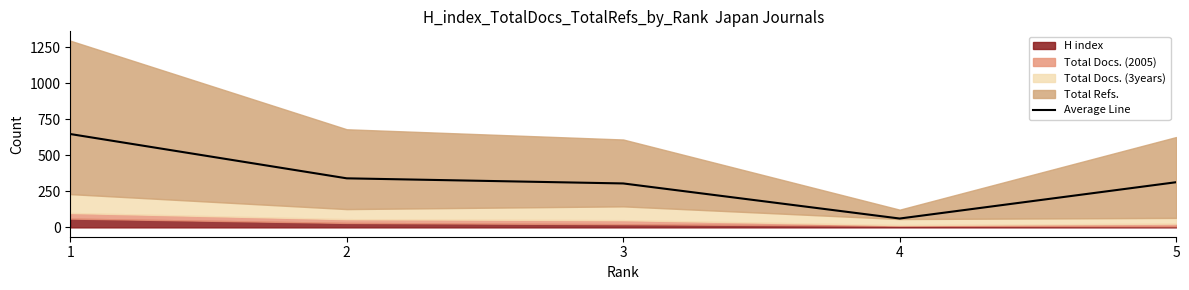

Does the chart display data point markers on the line(s)?

No